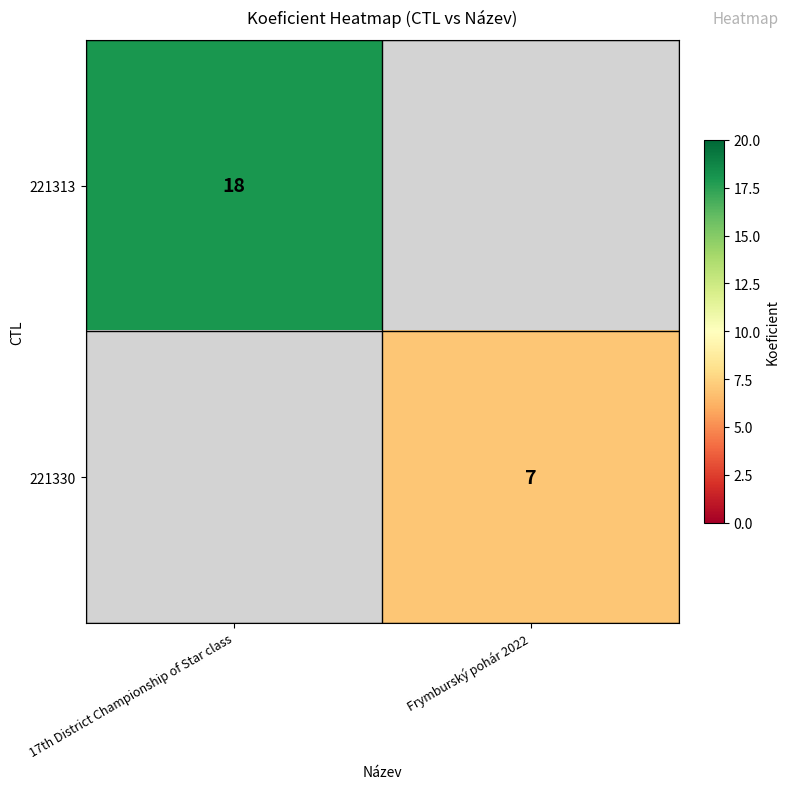

True or false: 221330 has a value of 10 at Frymburský pohár 2022.

False